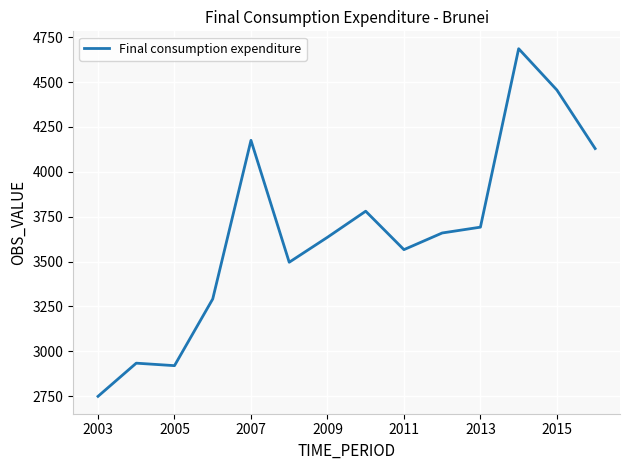

What is the maximum value shown in the chart?

4685.7